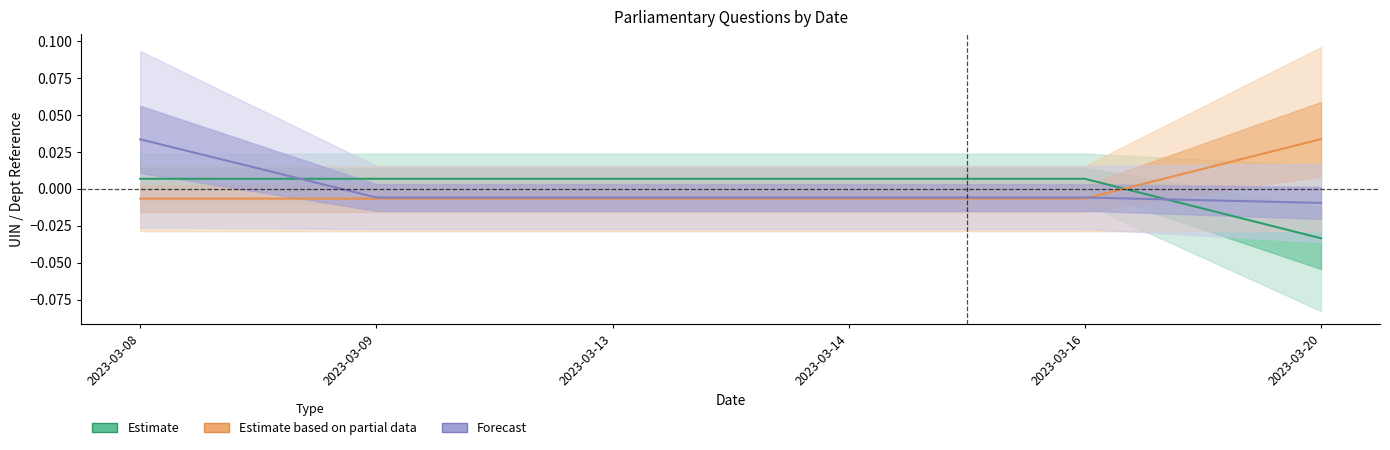

Is it true that Estimate based on partial data equals -0.0 at 2023-03-09?

False